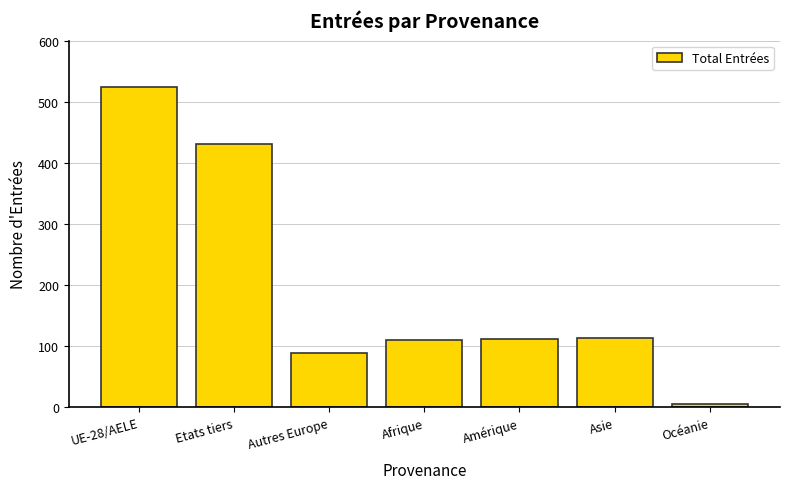

What is the ratio of the value at Etats tiers to the value at UE-28/AELE?

0.8